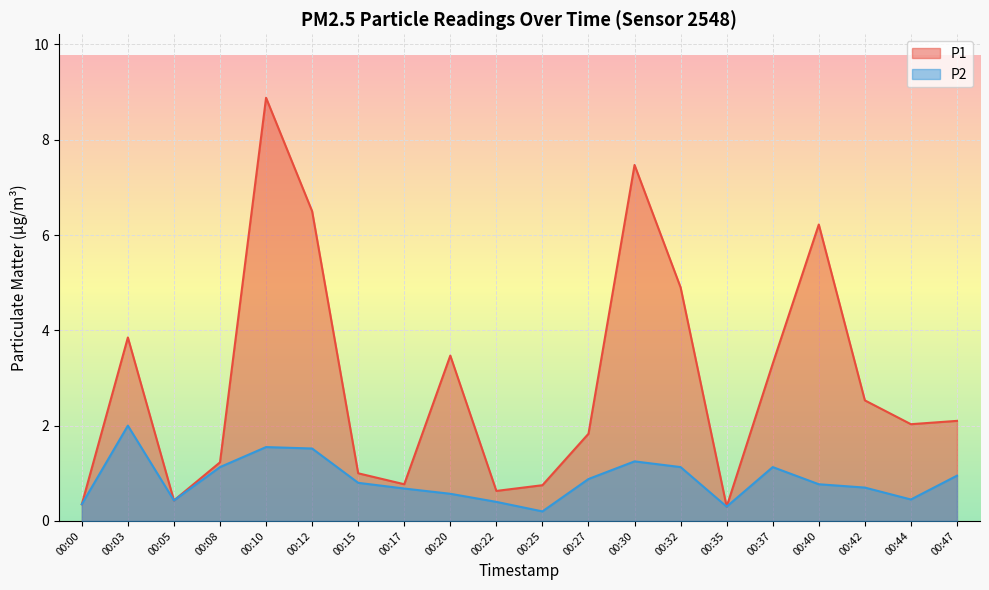

Read the P2 value at 00:10.

1.6